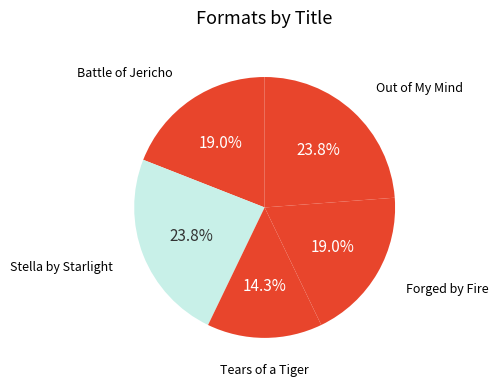

Rank the categories by value from lowest to highest.

Tears of a Tiger, Battle of Jericho, Forged by Fire, Stella by Starlight, Out of My Mind